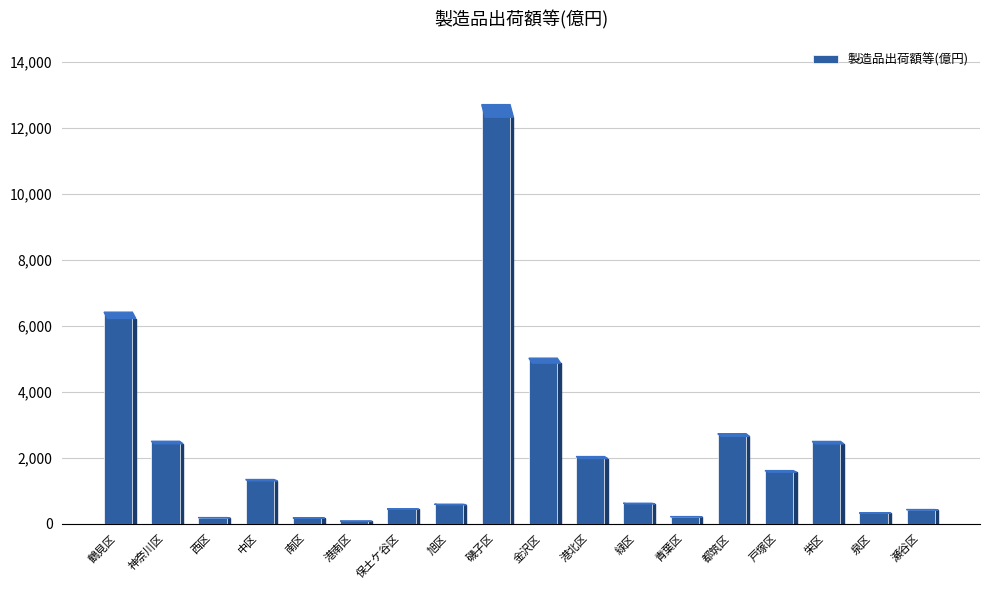

What is the label of the 11th bar from the right?

旭区